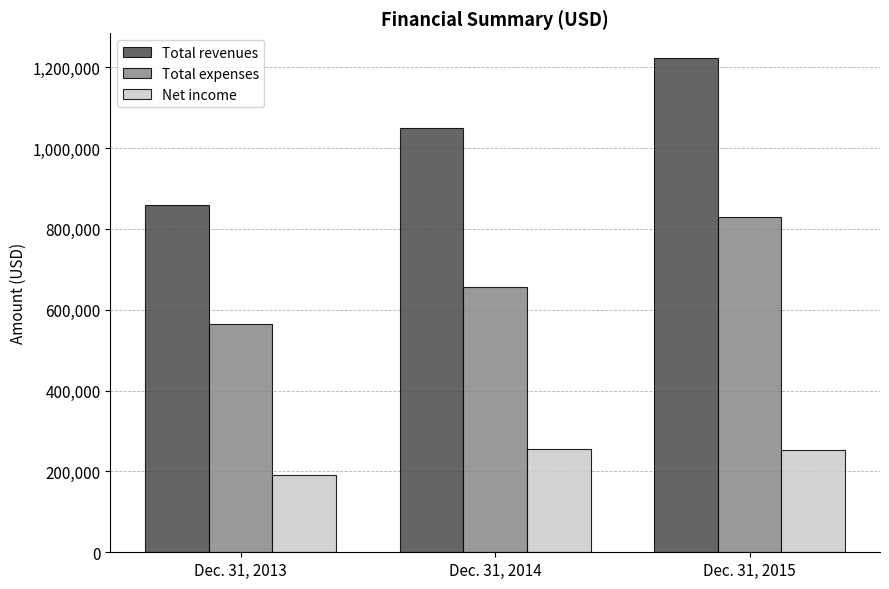

Between Dec. 31, 2013 and Dec. 31, 2015, which series saw the biggest shift?

Total revenues